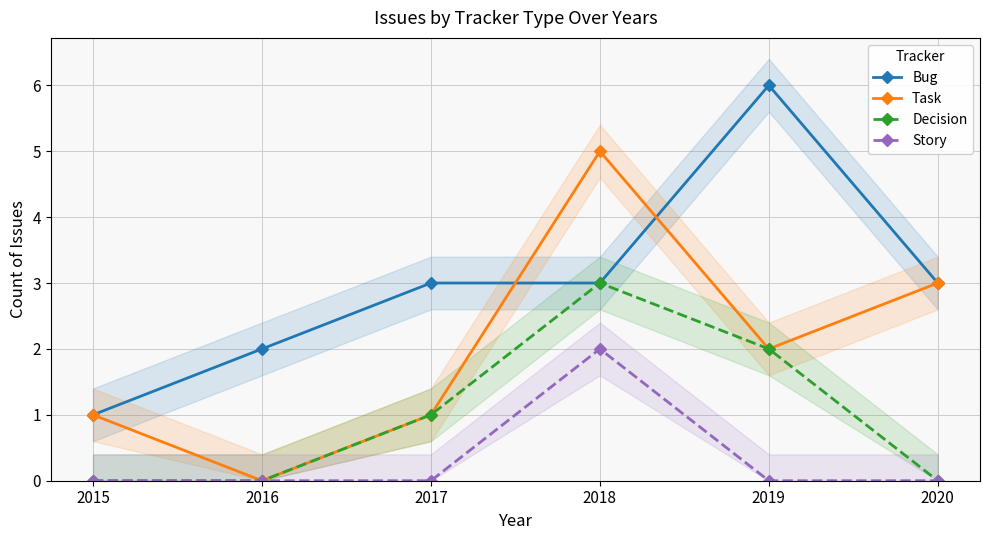

What are all the series names shown in the legend?

Bug, Task, Decision, Story